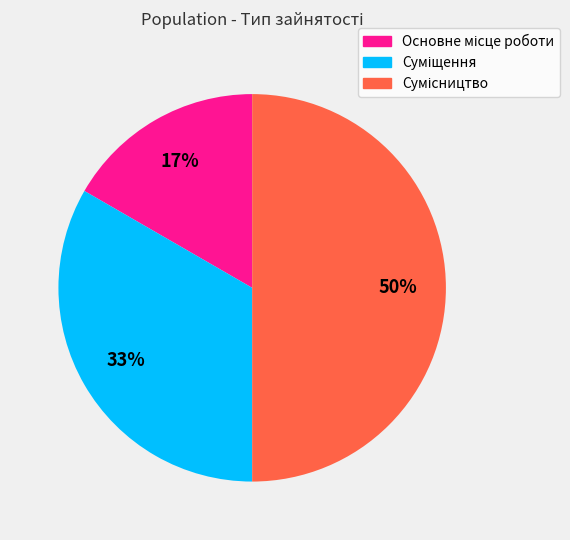

To the nearest percent, what is the average slice percentage?

33%